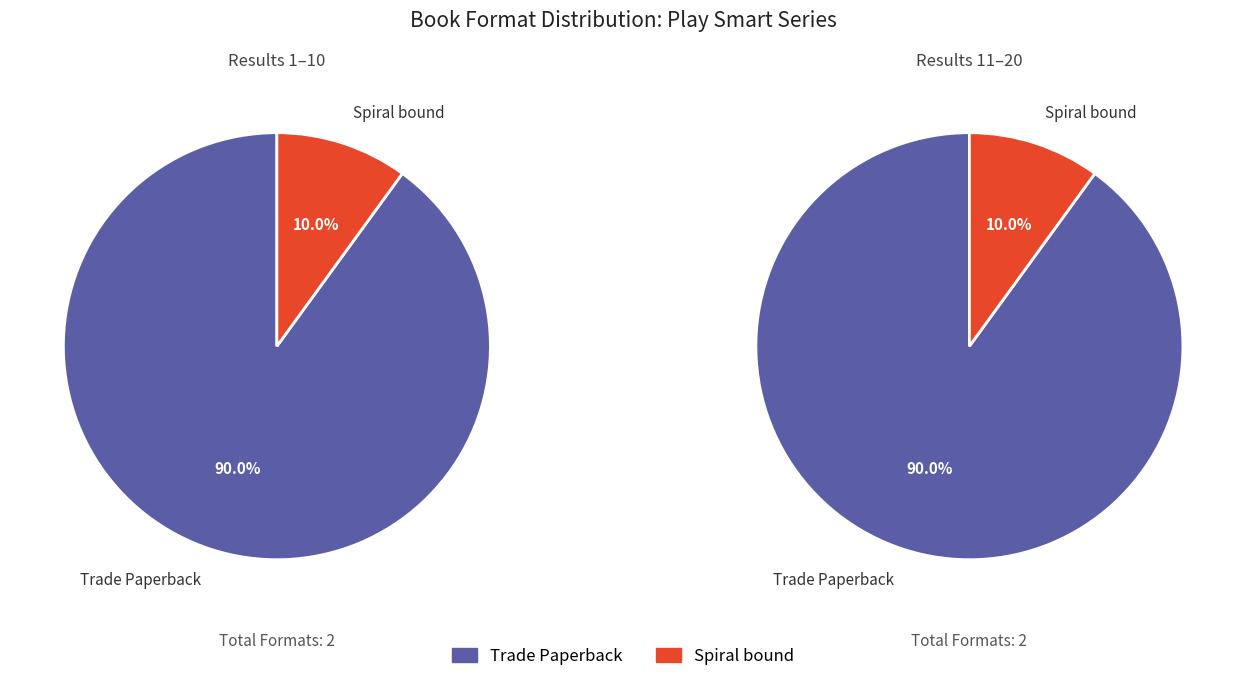

True or false: Trade Paperback accounts for 90% of the total.

True